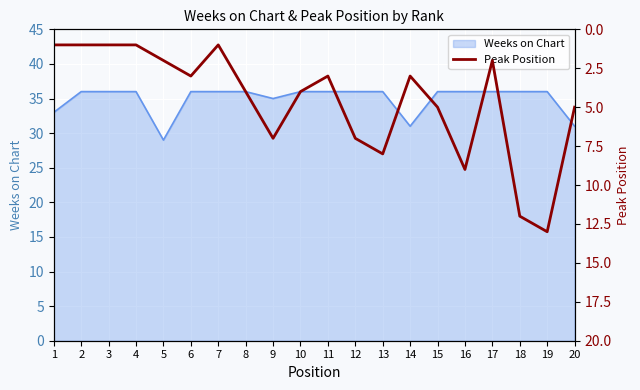

What is the difference between the second highest and minimum values?

11